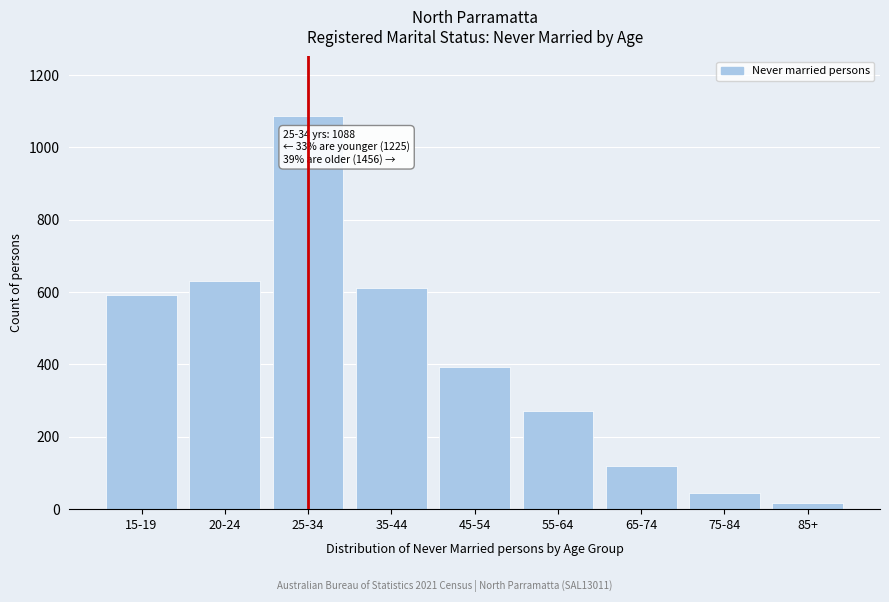

Reading right to left, extract all data points from this chart.

85+=18	75-84=45	65-74=120	55-64=270	45-54=392	35-44=611	25-34=1088	20-24=632	15-19=593